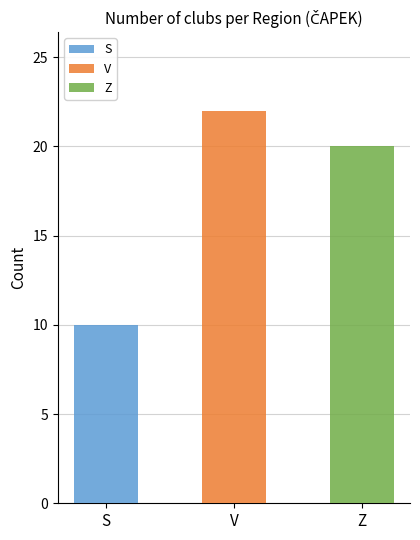

Read the value at Z, to the nearest 10.

20